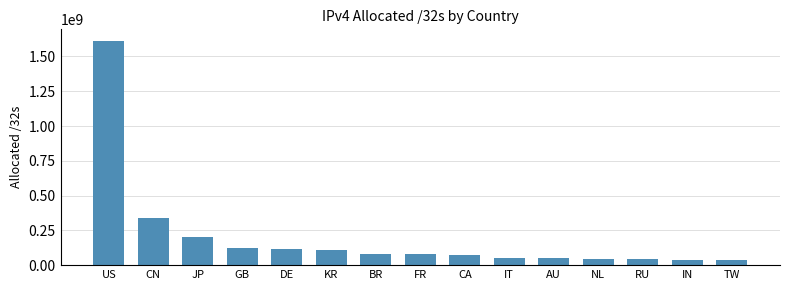

Count the number of categories in the chart.

15